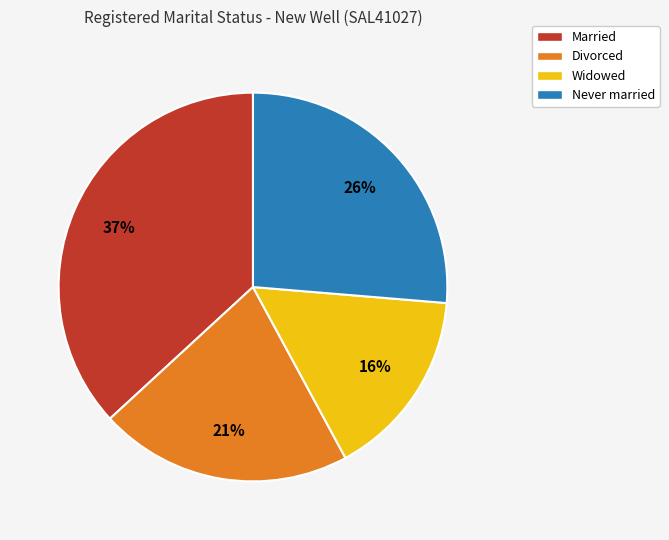

How many slices are in this pie chart?

4